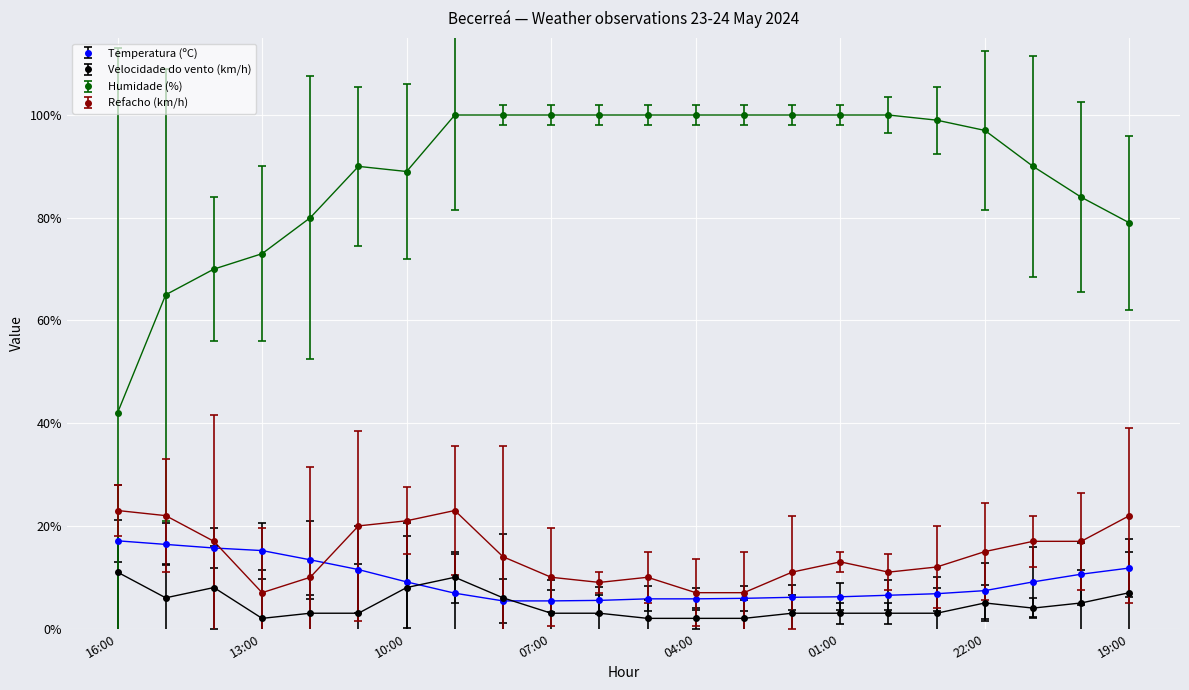

Does the chart have visible grid lines?

Yes